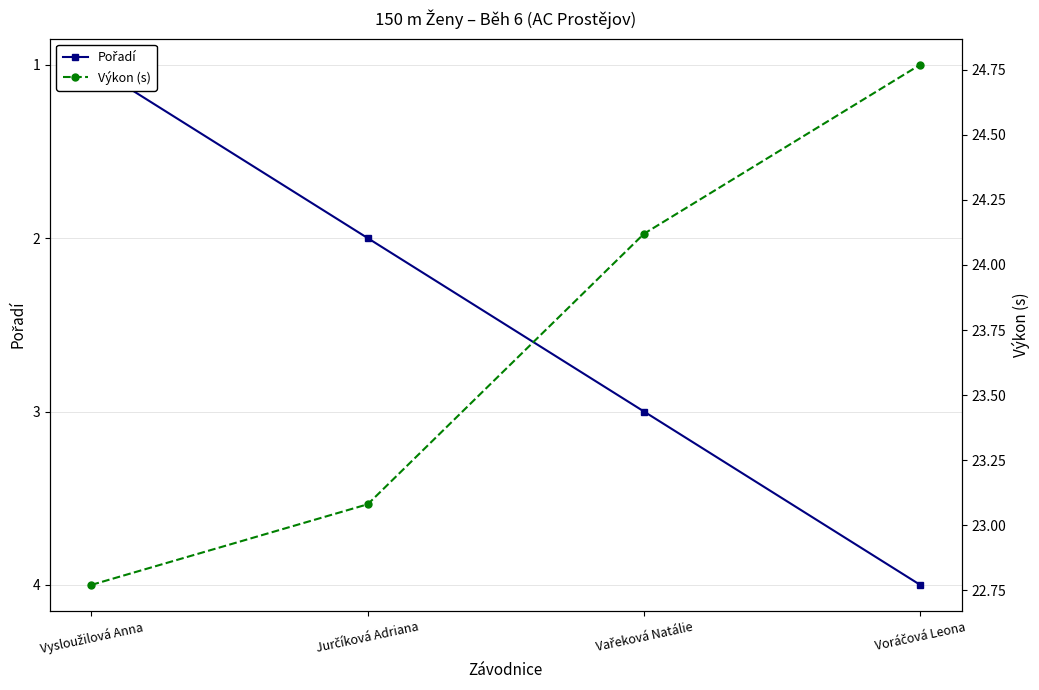

Which series has the widest spread of values?

Pořadí